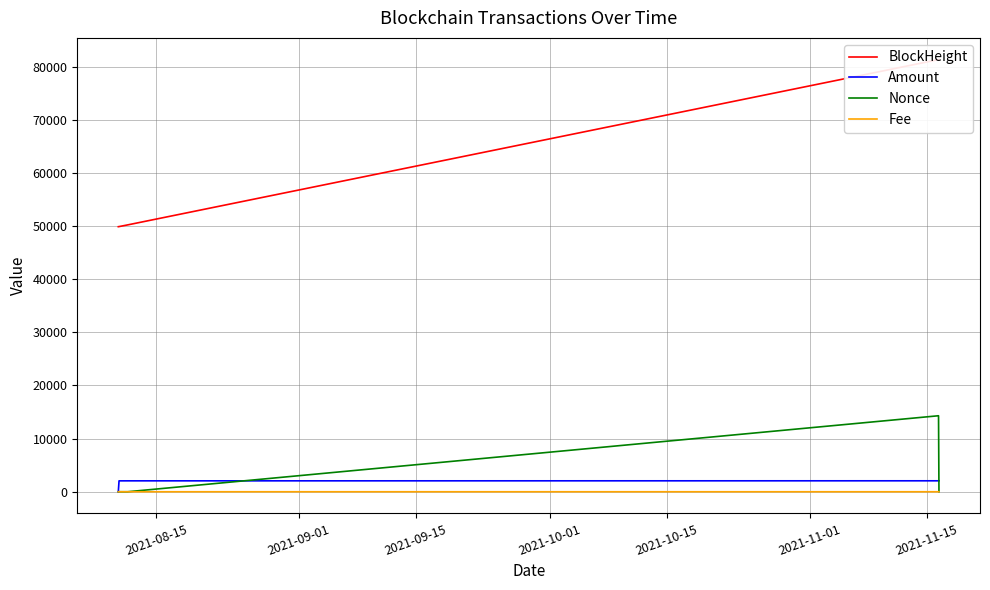

At which label does Nonce reach its minimum?

2021-08-15